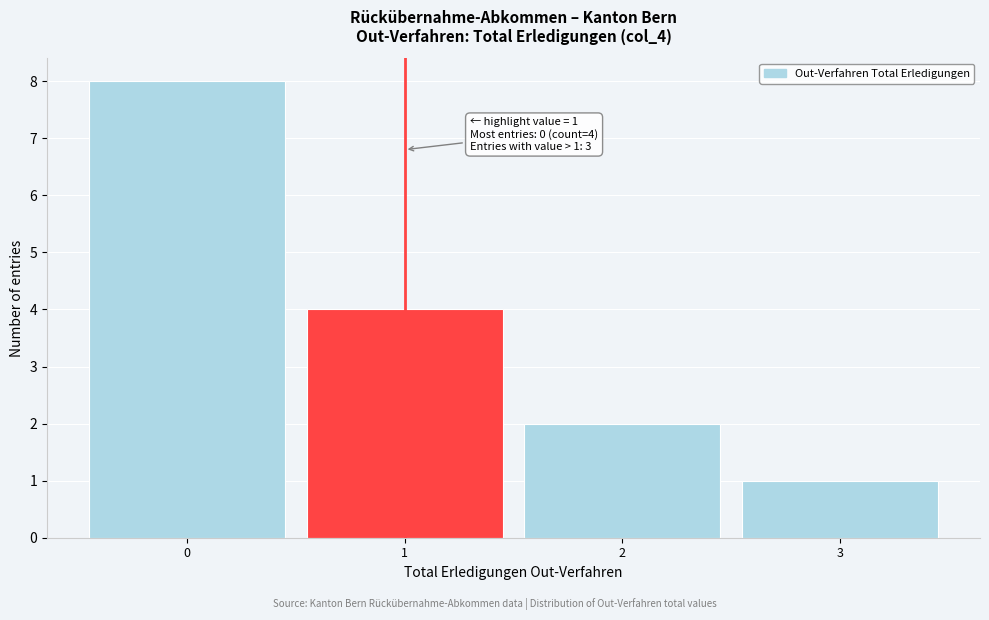

Over which range of the x-axis is the bar tallest?

-0.5 to 0.5